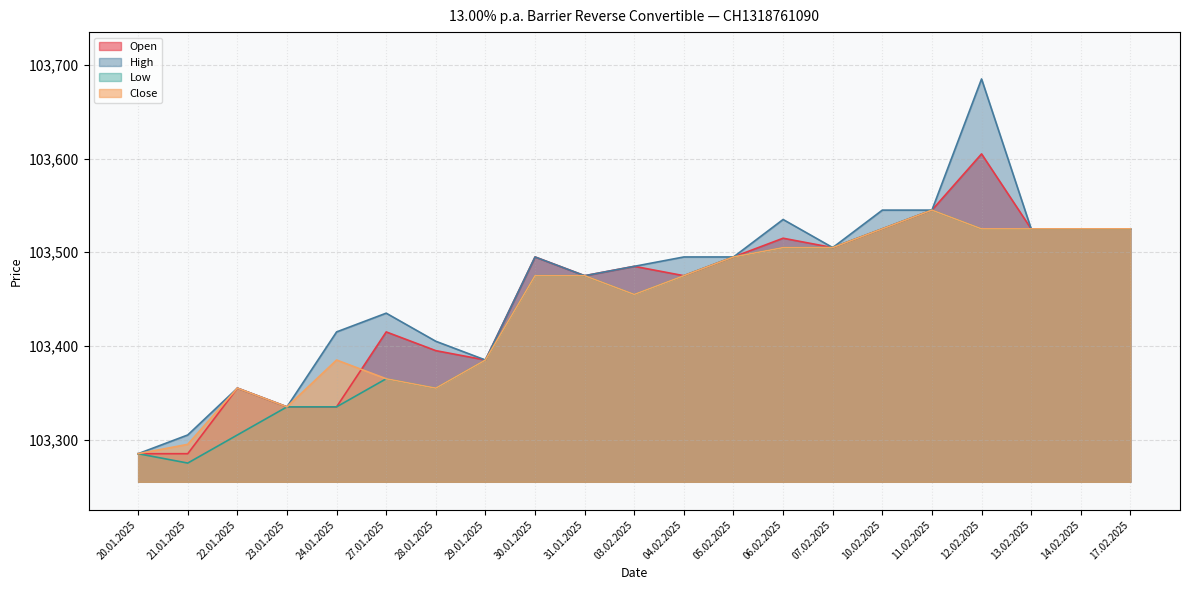

Is it true that High equals 68278 at 20.01.2025?

False